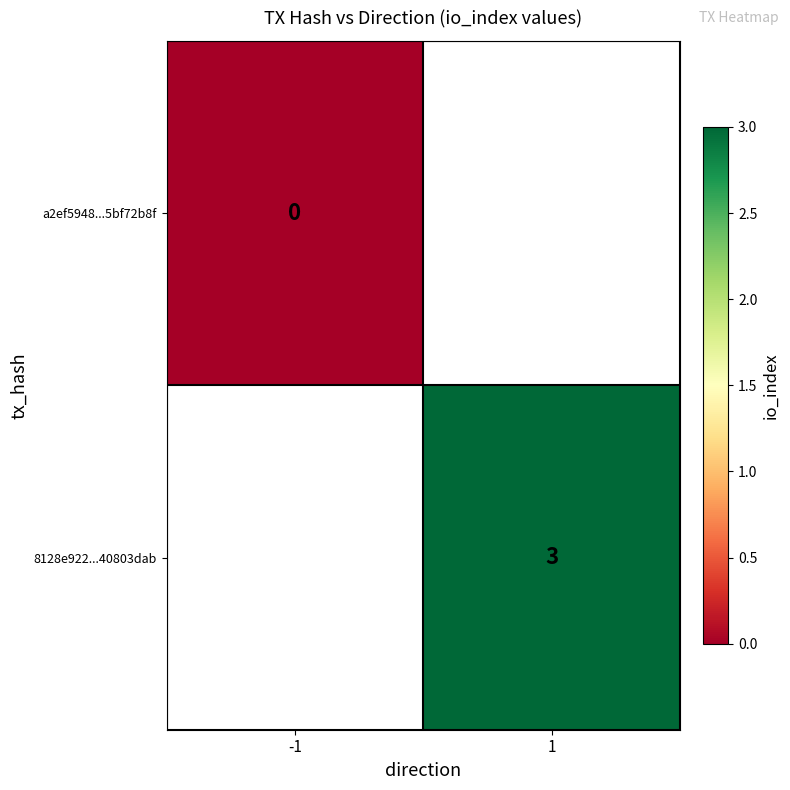

Is it true that 8128e922...40803dab equals 1 at 1?

False